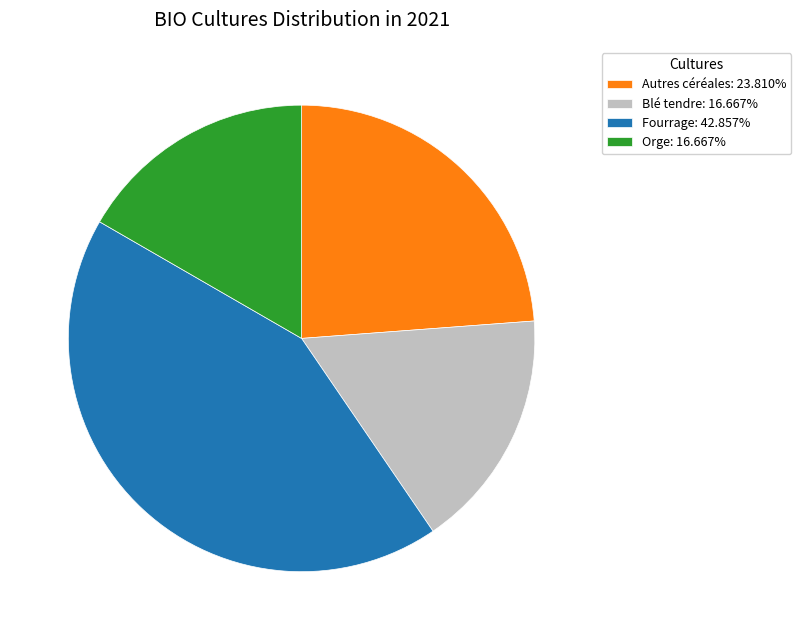

What is the largest slice in the pie chart?

Fourrage